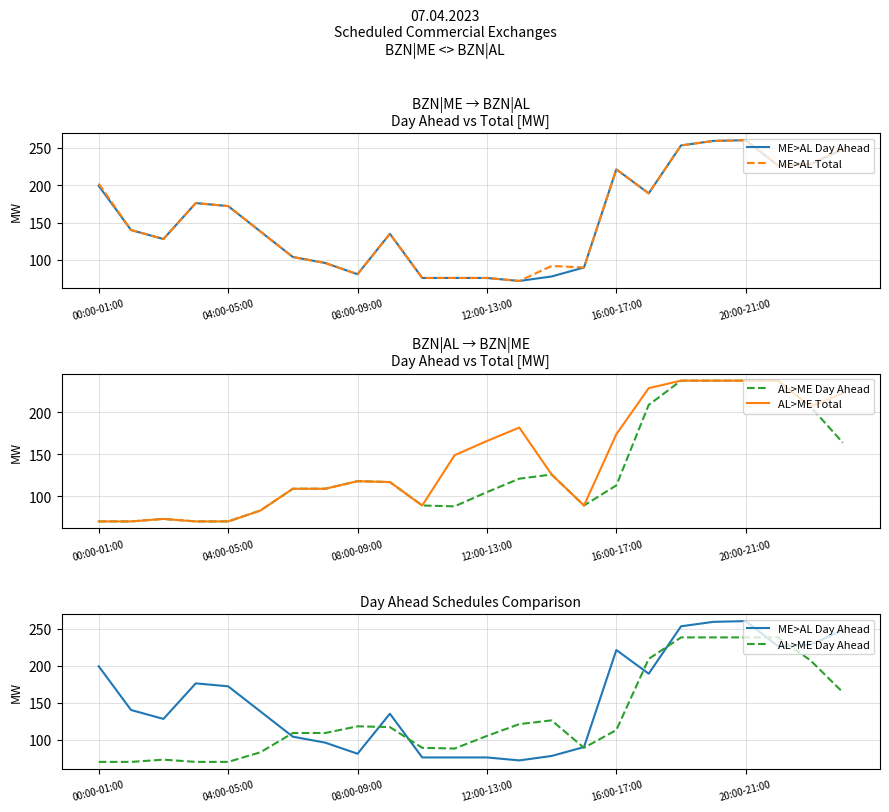

Is it true that AL>ME Day Ahead equals 335 at 20:00-21:00?

False